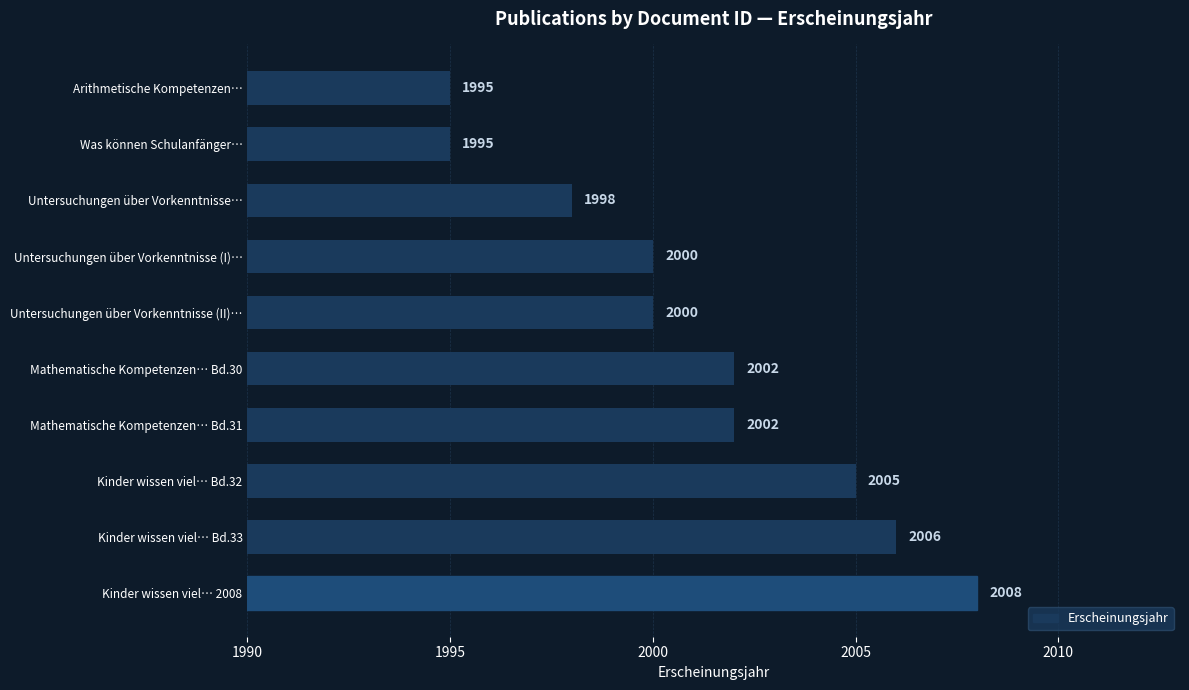

Which label corresponds to the largest value in the chart?

Kinder wissen viel… 2008